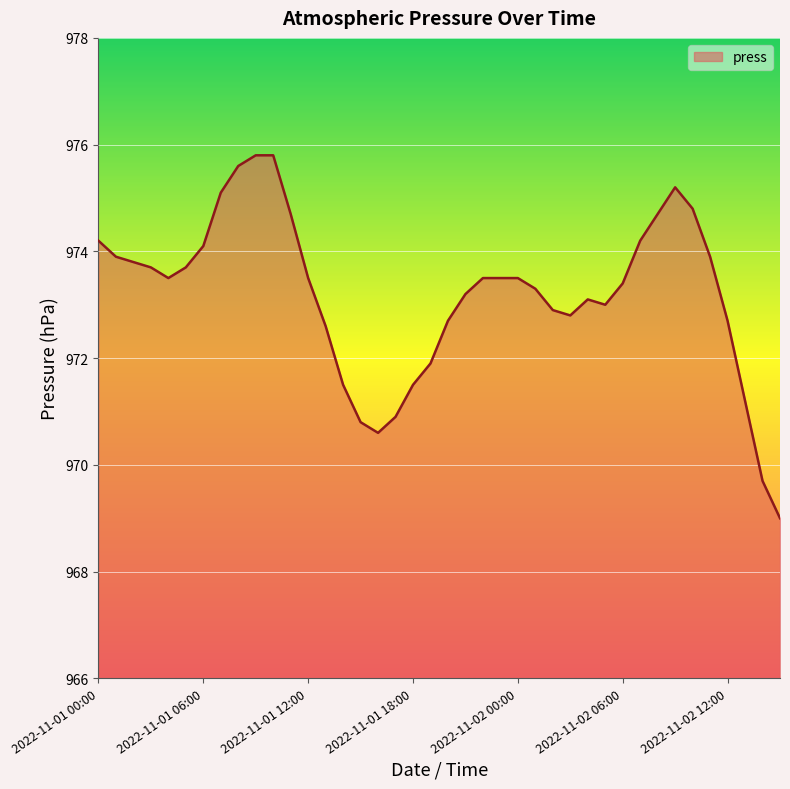

What is the smallest value displayed?

969.0